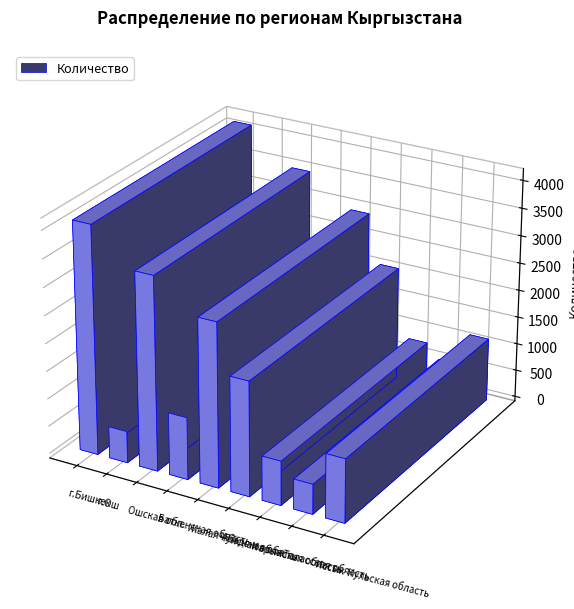

What is the value of the 1st bar from the left?

4127